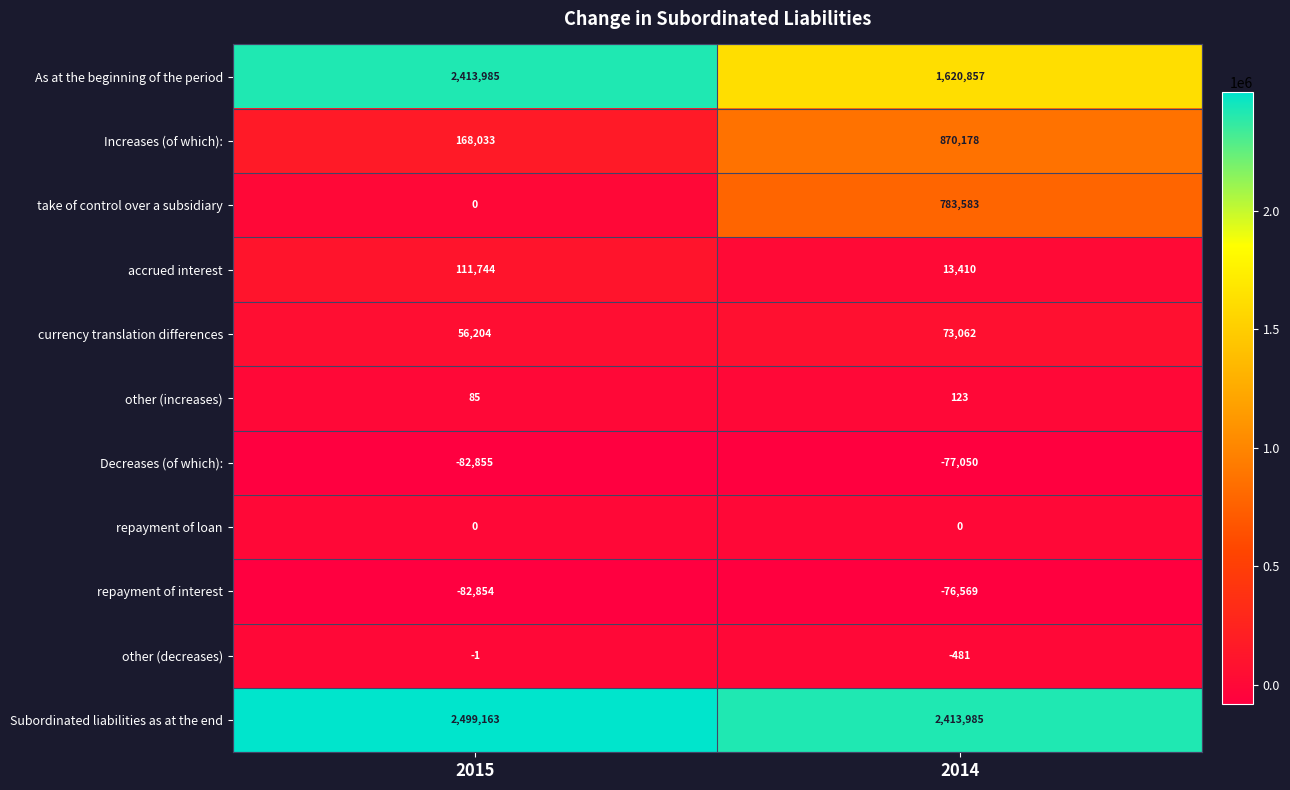

The currency translation differences series shows 76360 at 2015. True or false?

False